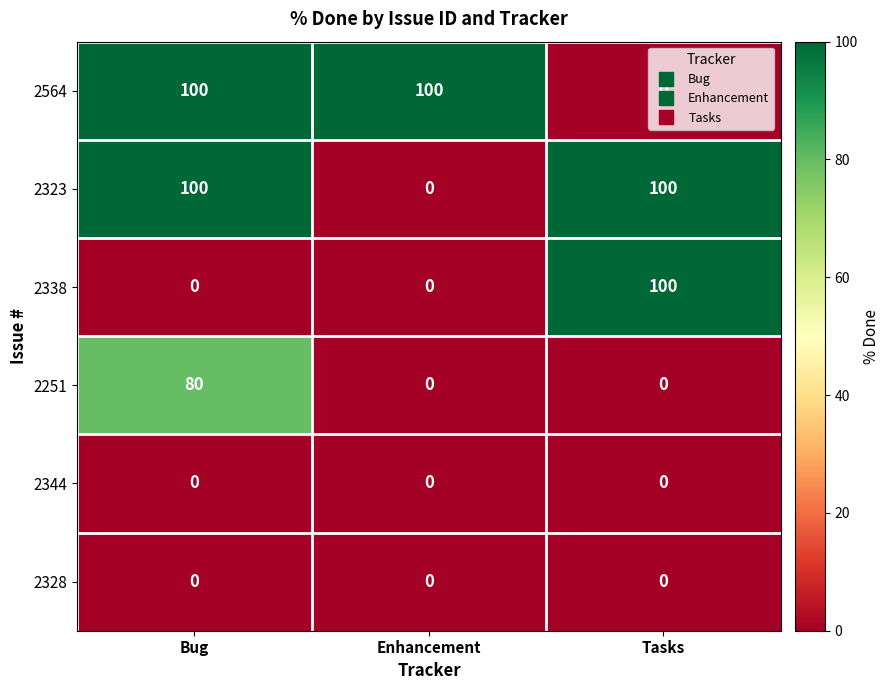

What is the greatest value displayed?

100